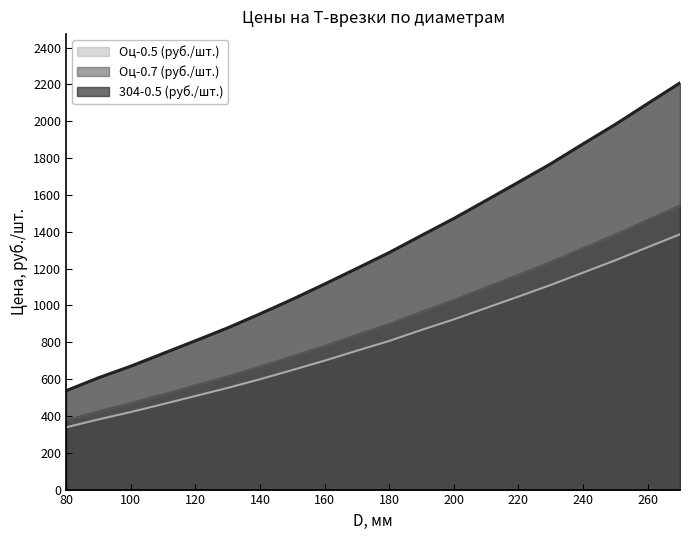

At which label does Оц-0.5 (руб./шт.) reach its peak?

270